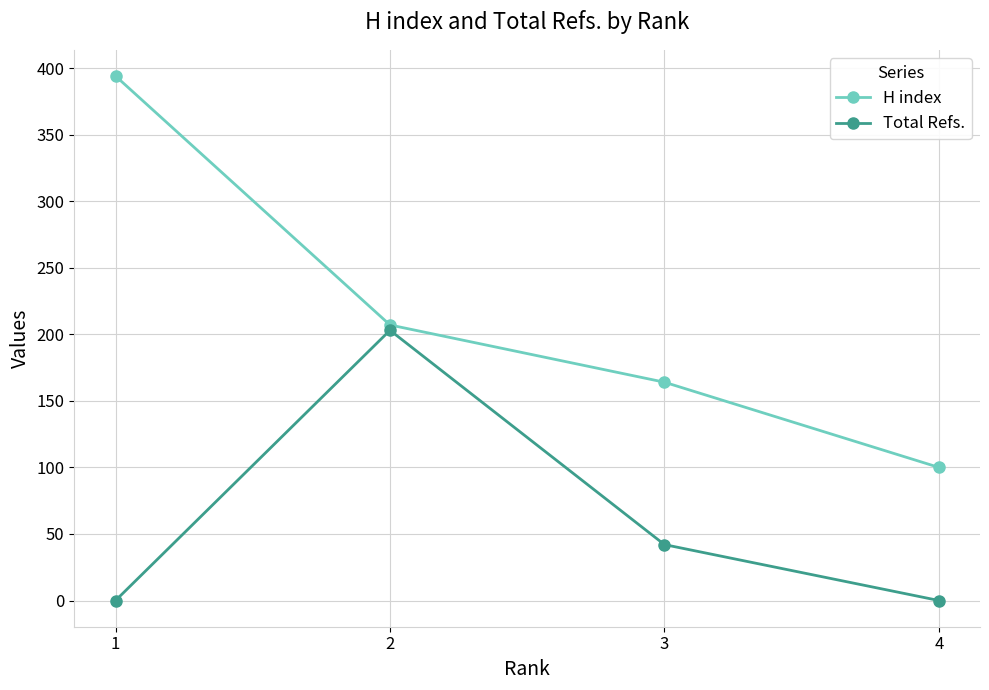

How many series are shown in this chart?

2